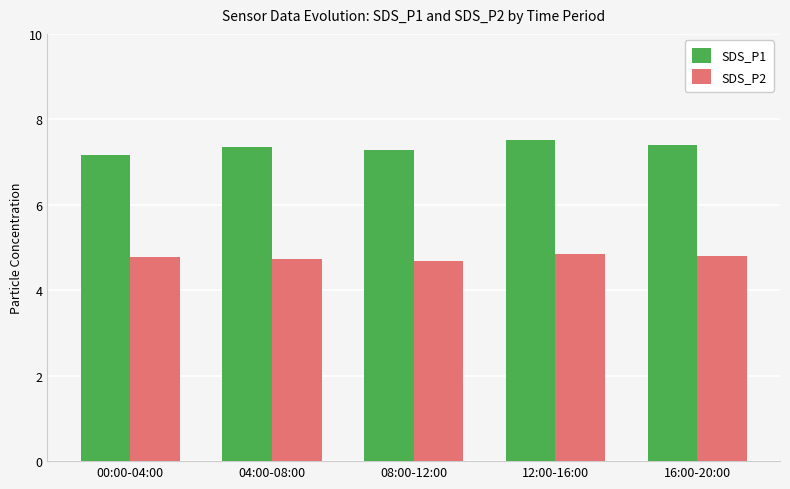

At which category is the sum across all series the highest?

12:00-16:00